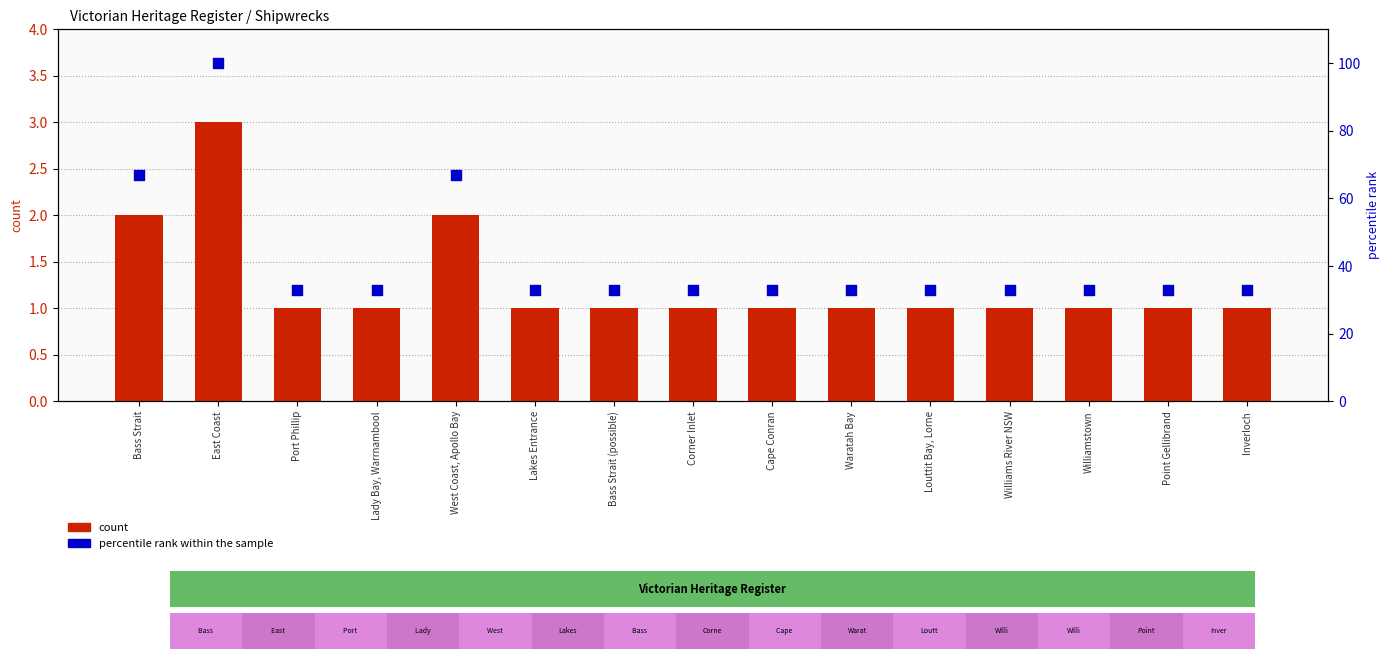

Is the value of percentile rank within the sample at Corner Inlet greater than the value of count at Louttit Bay, Lorne?

Yes